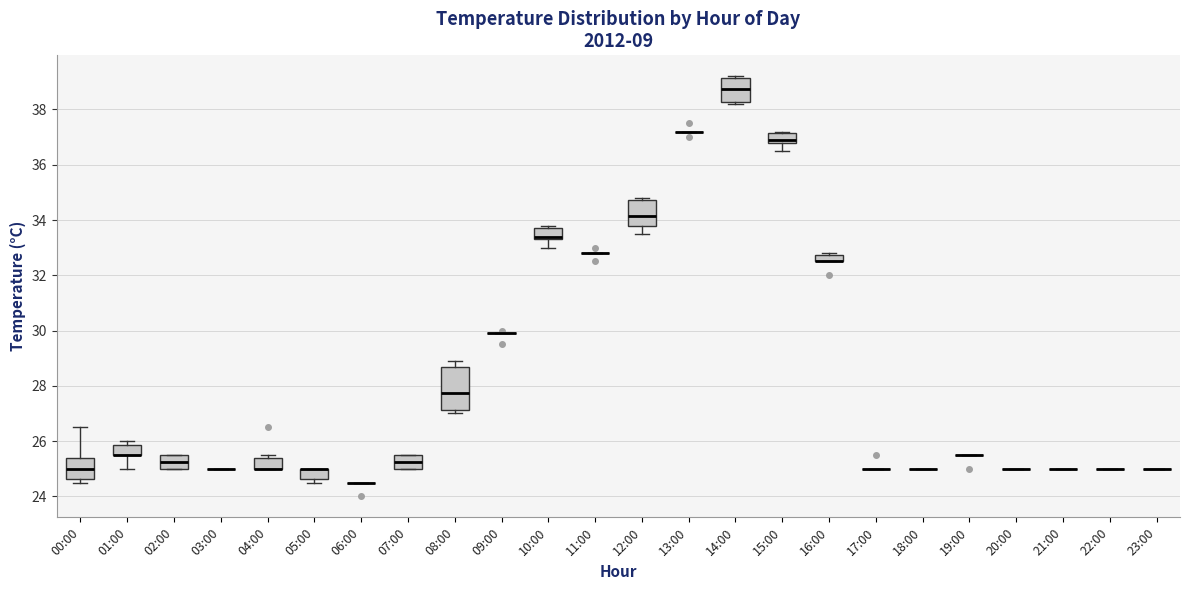

Which box is the tallest, from its lower edge to its upper edge?

08:00